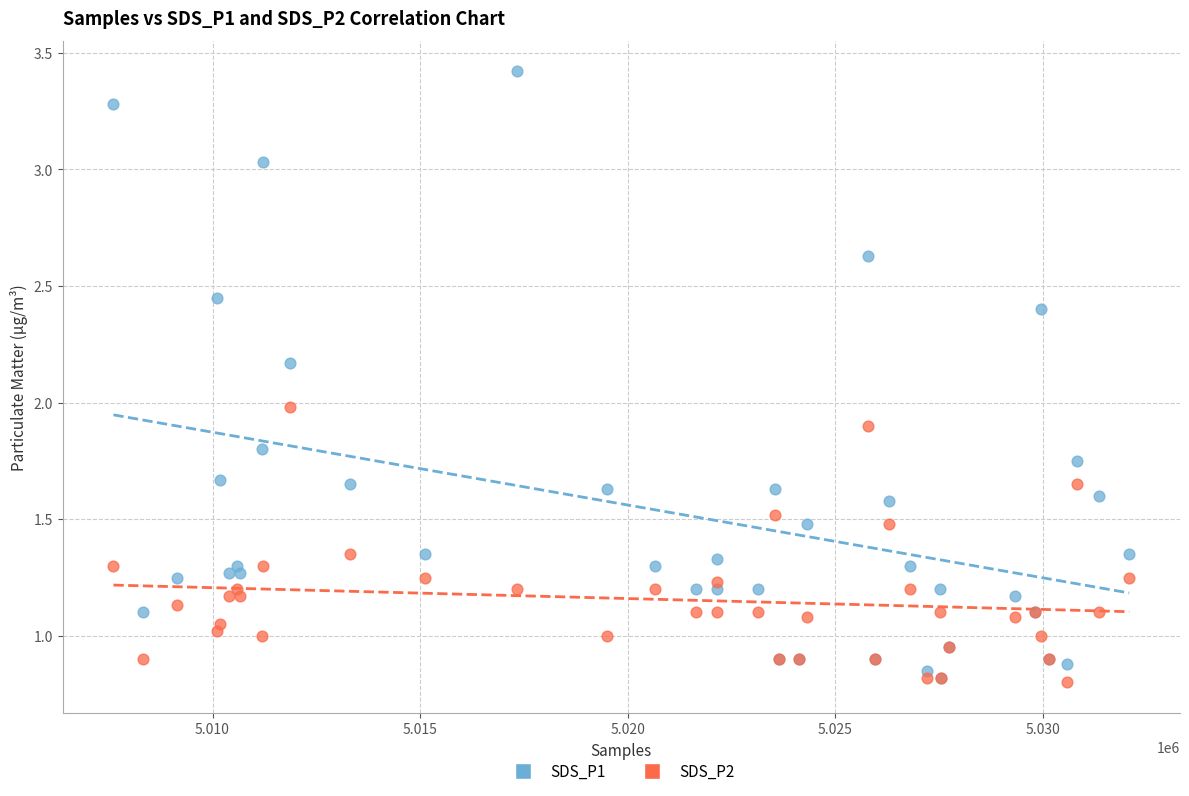

Which series reaches the maximum Y coordinate?

SDS_P1